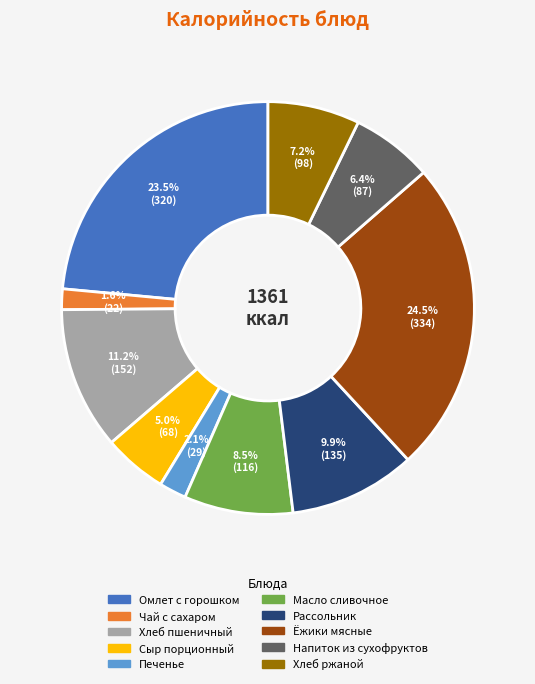

Does Сыр порционный represent more than half of the total?

No